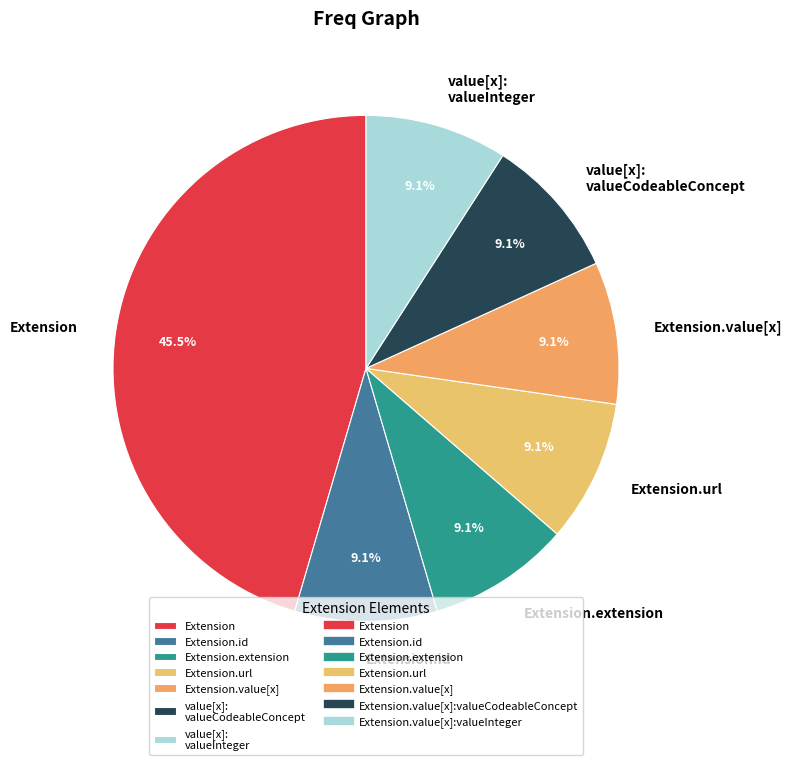

Count the number of slices in the pie.

7